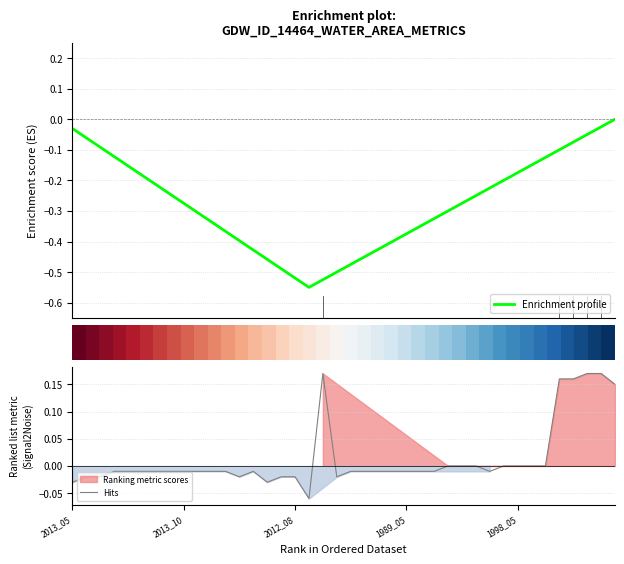

At which category is the sum across all series the highest?

2013_05